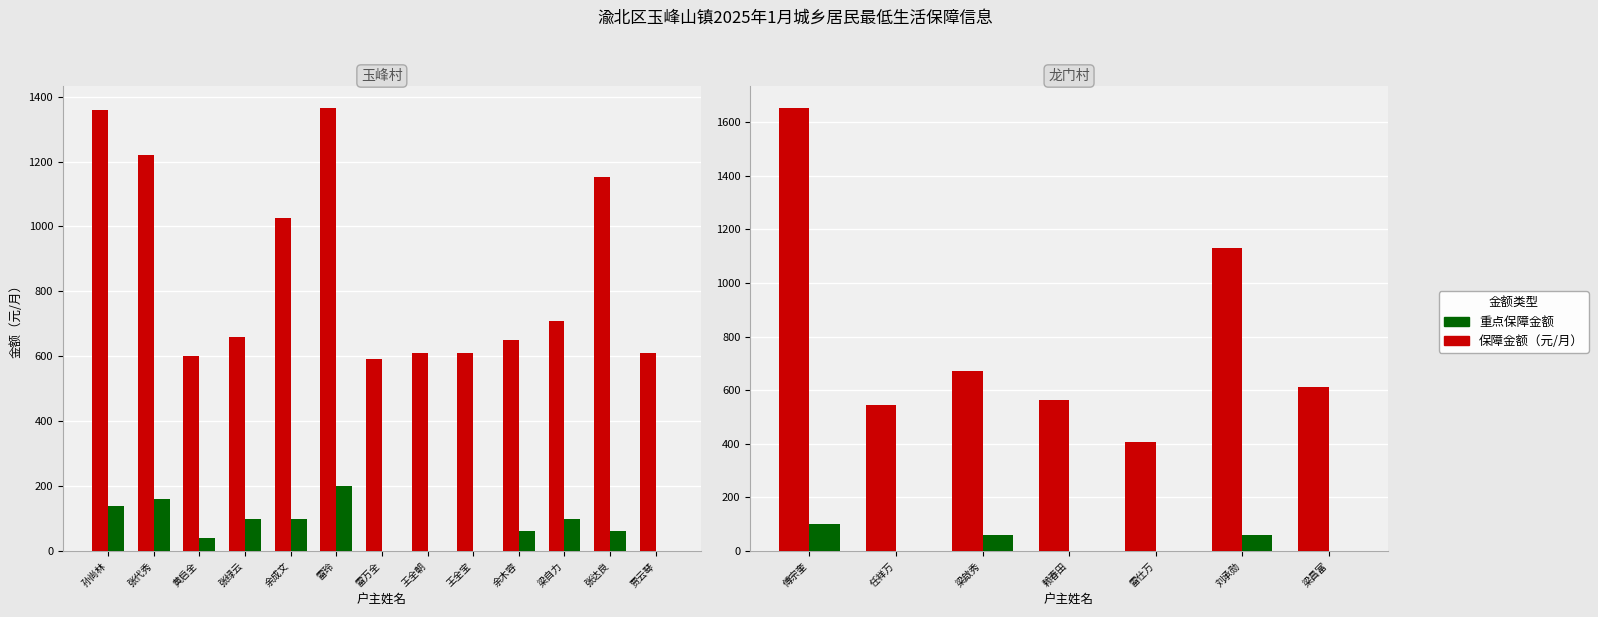

Which series has the widest spread of values?

保障金额（元/月）